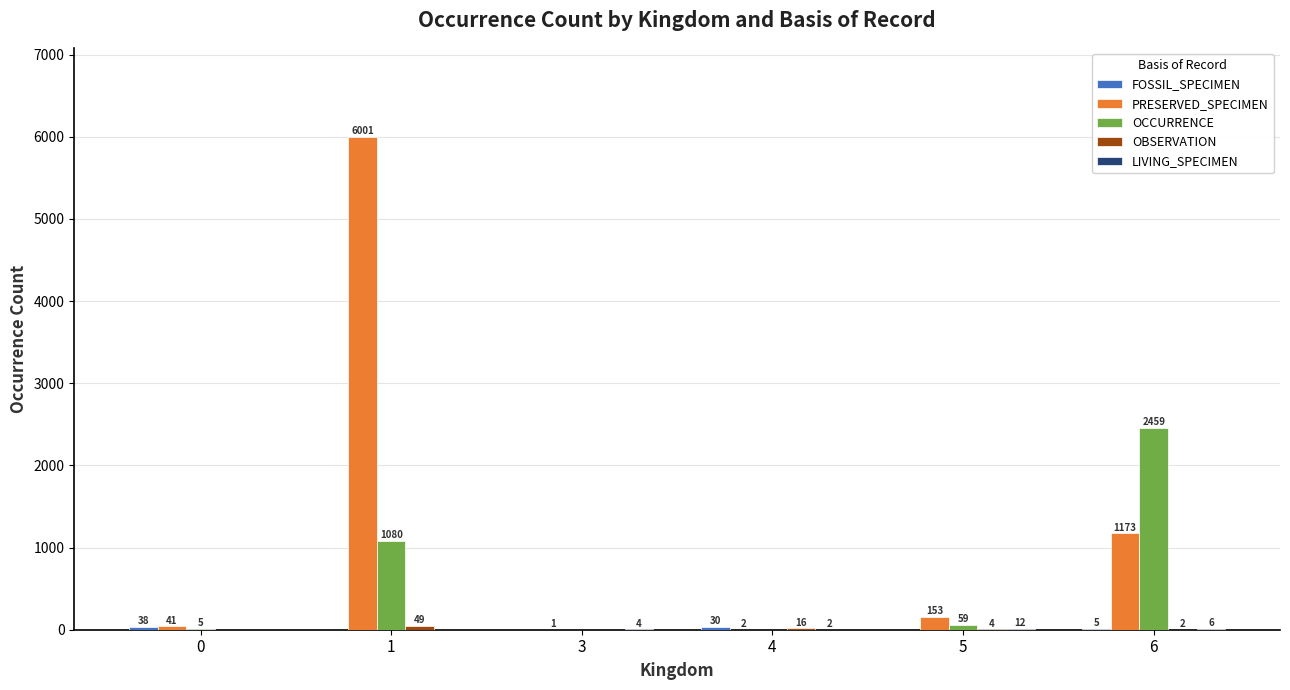

What is the total value across all series at 1?

7130